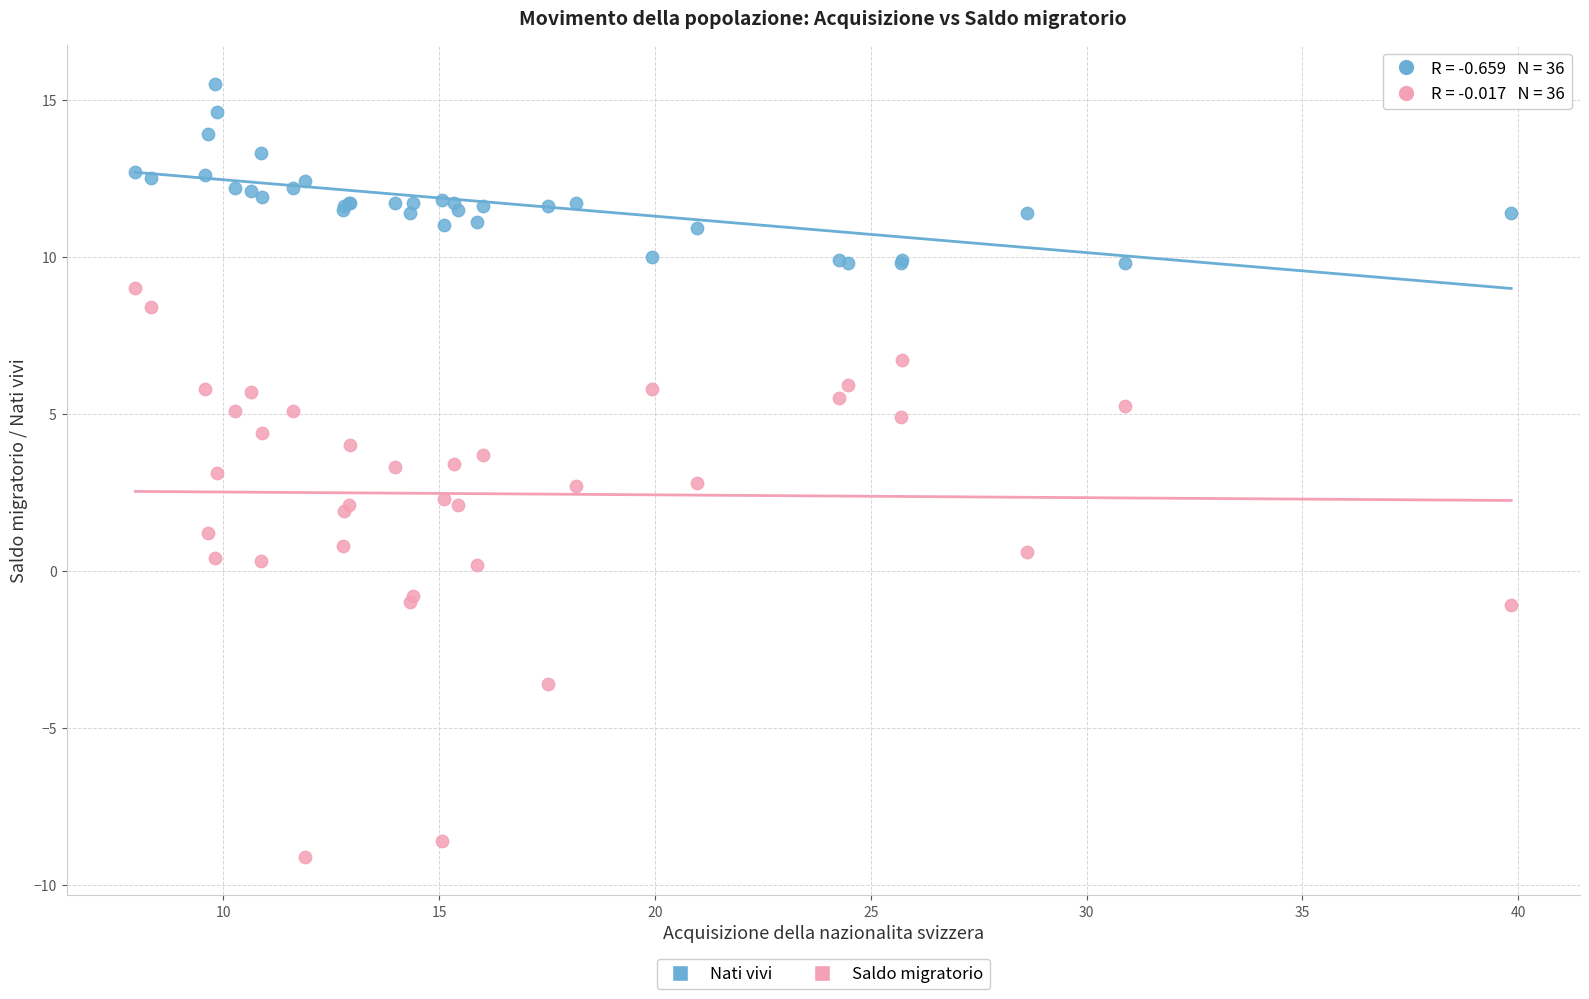

Which series reaches the maximum Y coordinate?

Nati vivi